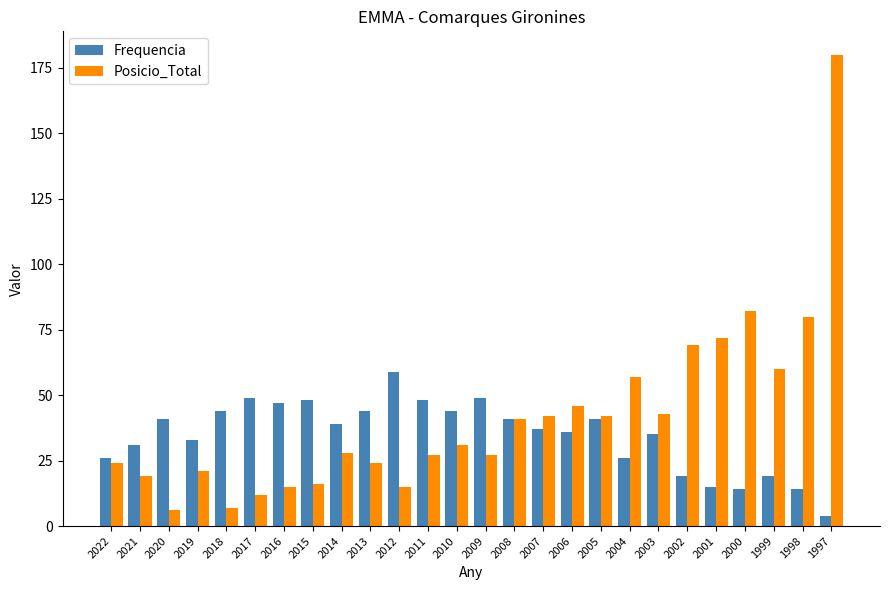

True or false: Frequencia has a value of 81 at 2011.

False